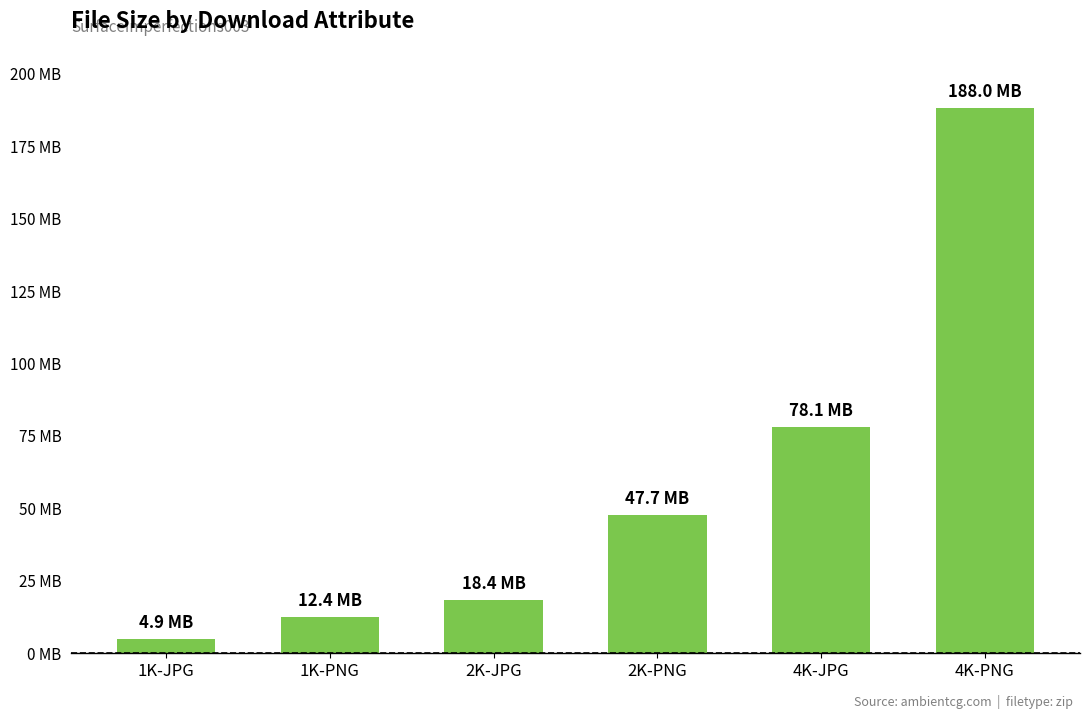

How many data points are less than 47686204?

3